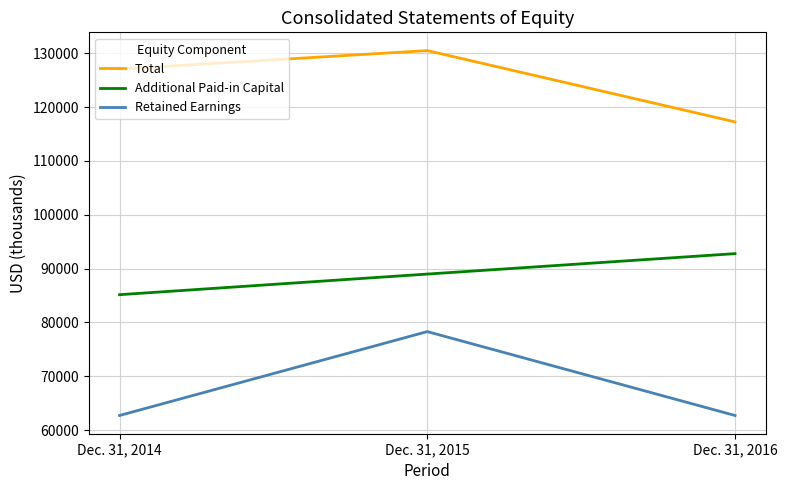

What is the spread (max minus min) of values at Dec. 31, 2014?

64368